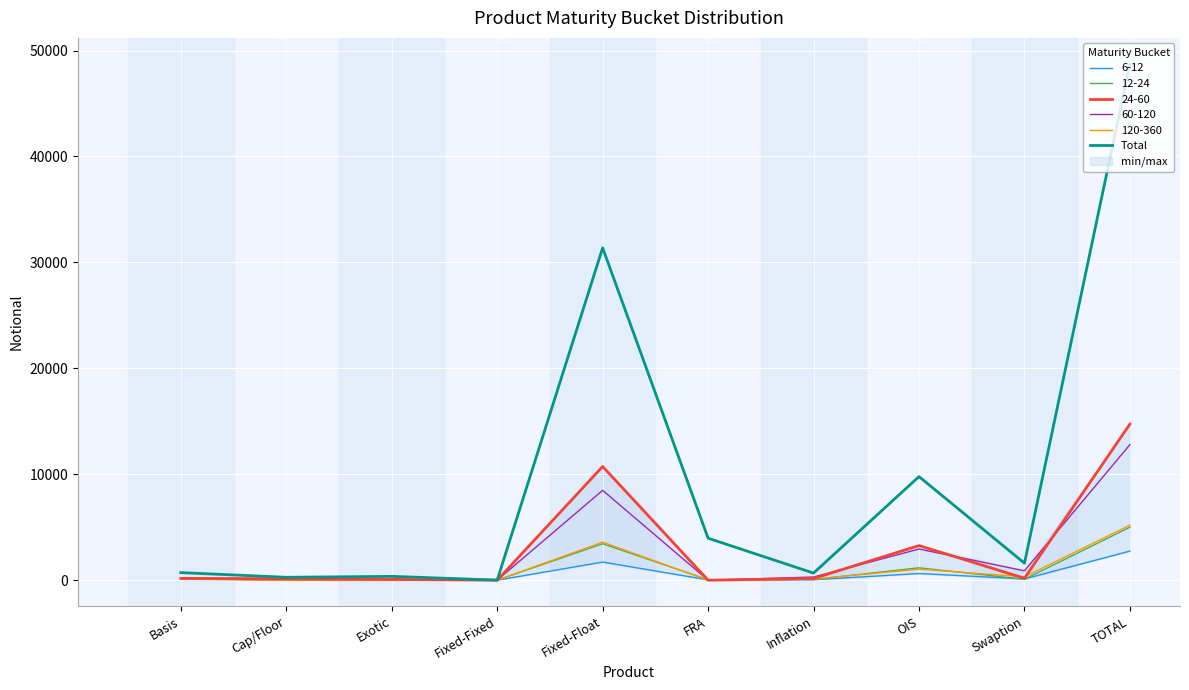

How many lines are shown in the chart?

1